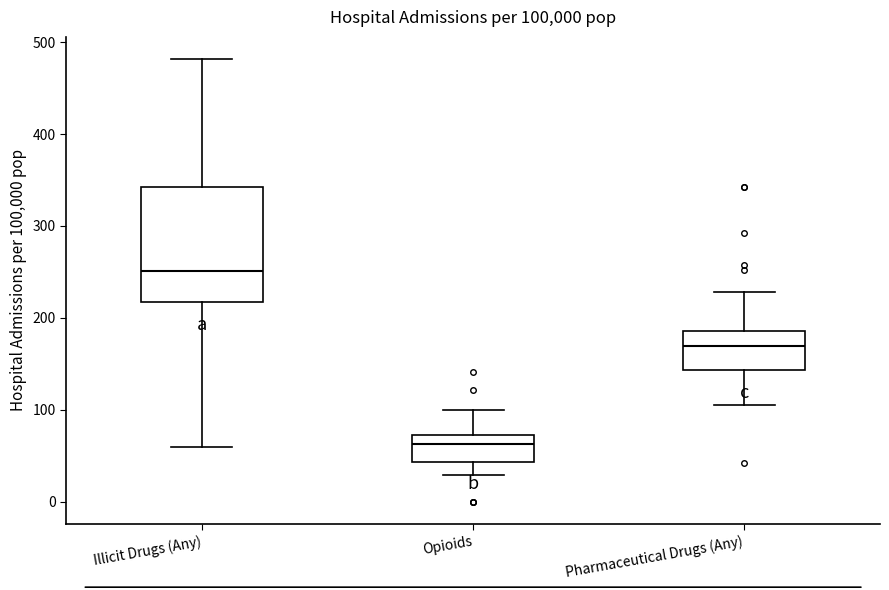

Reading left to right, transcribe this box plot: for each box, give where its median line is, the range the box spans, and where its two whiskers end, as read against the y-axis. The values are not printed on the chart, so give them approximately, as read against the axis.

Illicit Drugs (Any): median 250, box 220 to 340, whiskers 60 to 480
Opioids: median 60, box 40 to 70, whiskers 30 to 100
Pharmaceutical Drugs (Any): median 170, box 140 to 190, whiskers 110 to 230